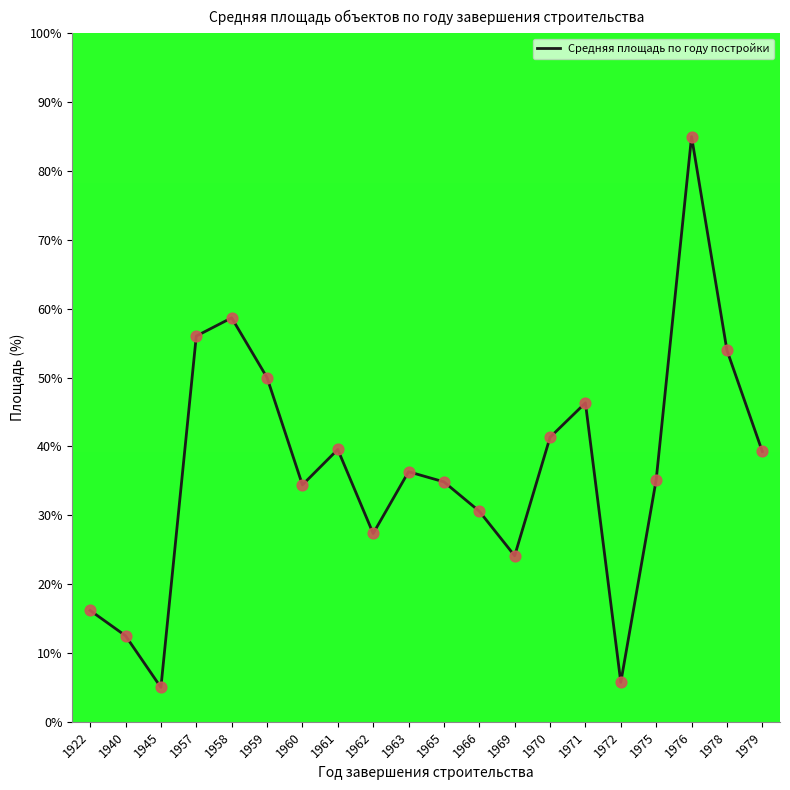

What is the change in value from 1957 to 1966?

-25.4